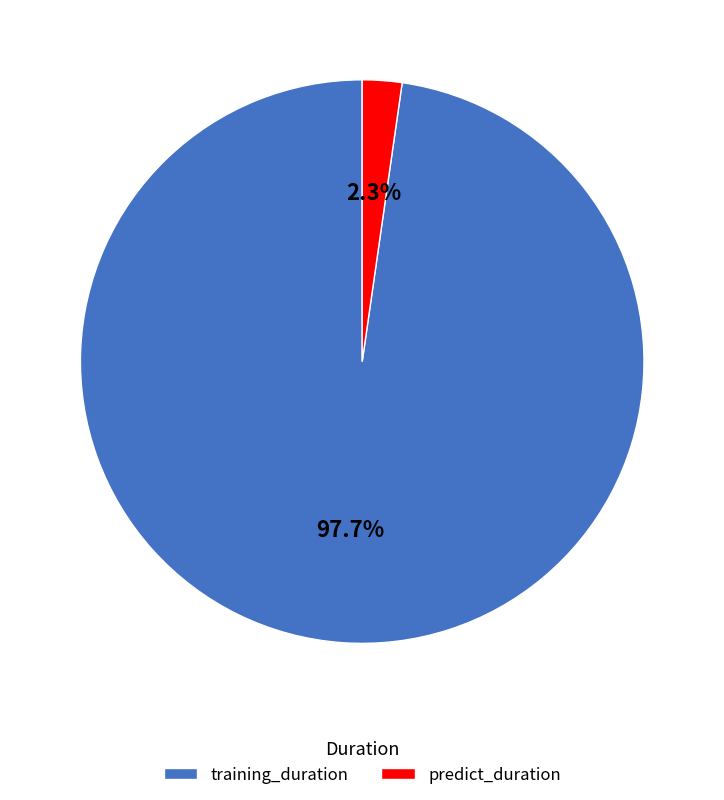

To the nearest percent, what is the average slice percentage?

50%